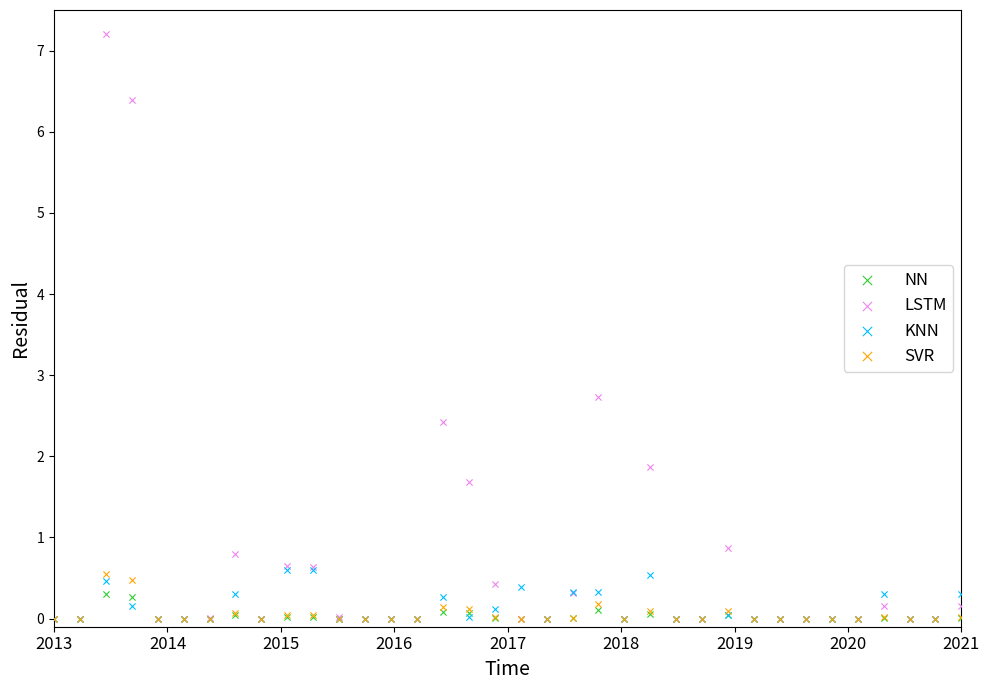

What are all the series names shown in the legend?

NN, LSTM, KNN, SVR